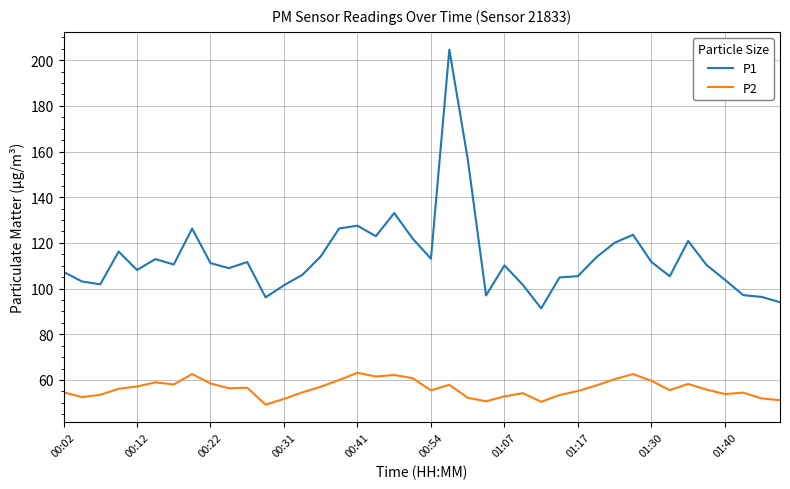

Which series has the widest spread of values?

P1